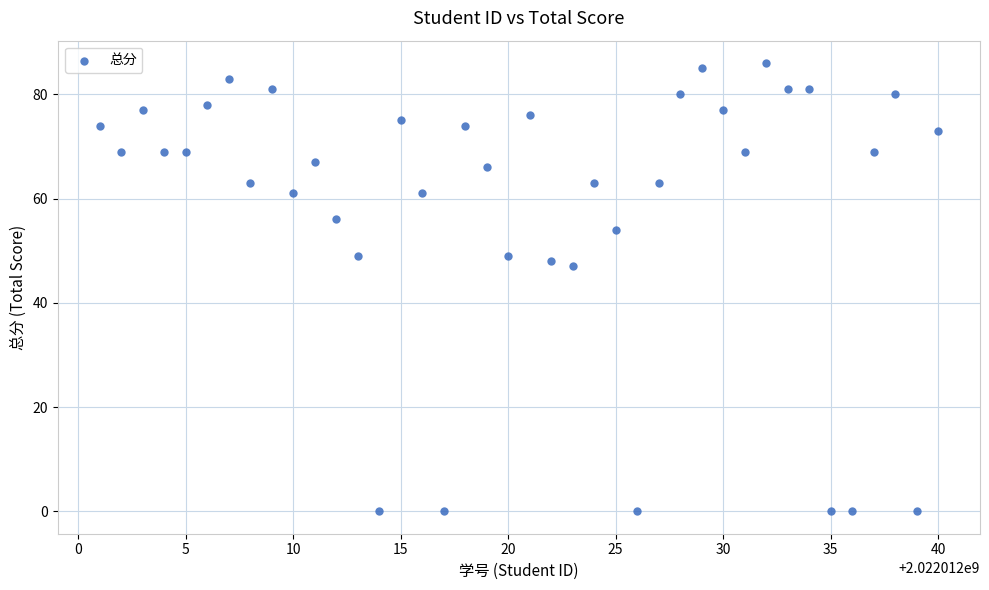

What is the range of Y values (max minus min)?

86